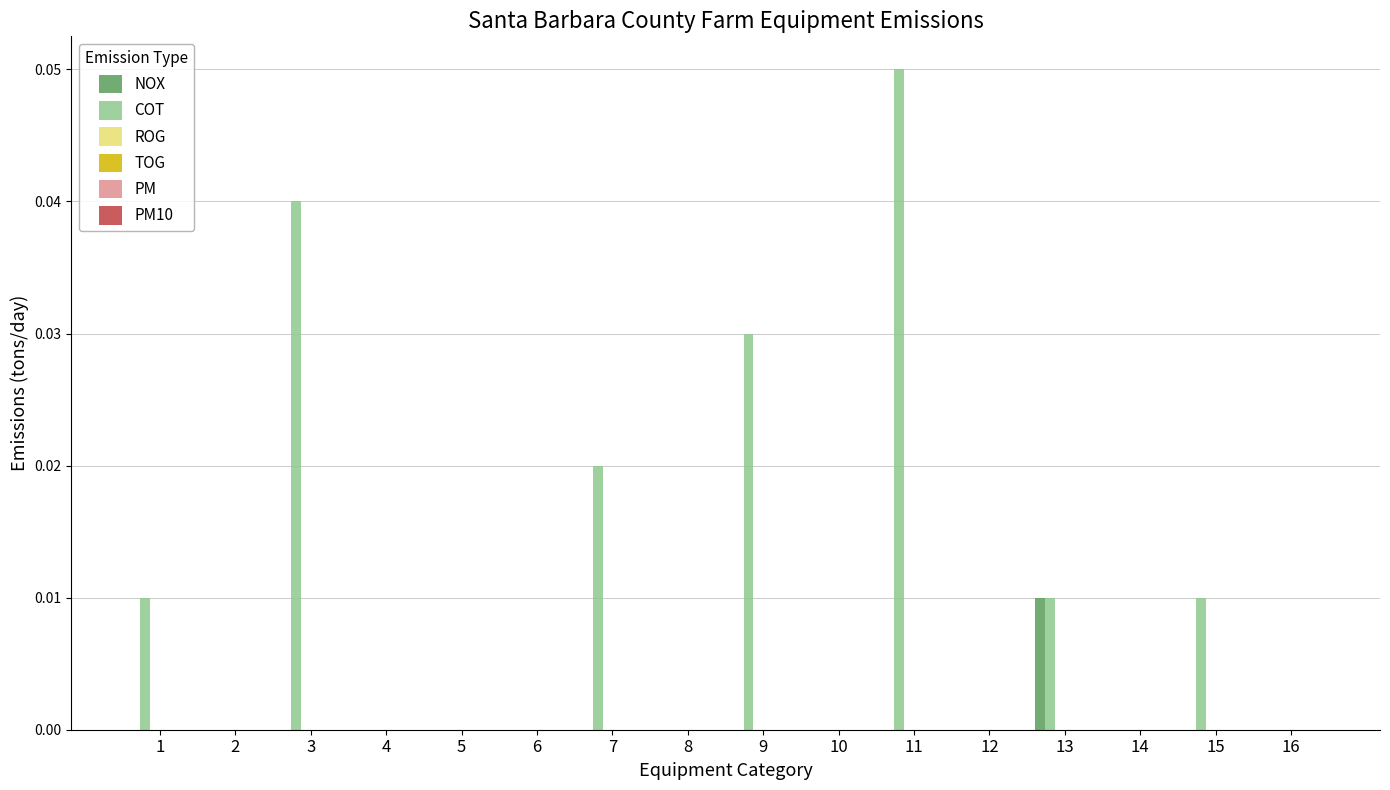

Which series has the largest total across all categories?

COT